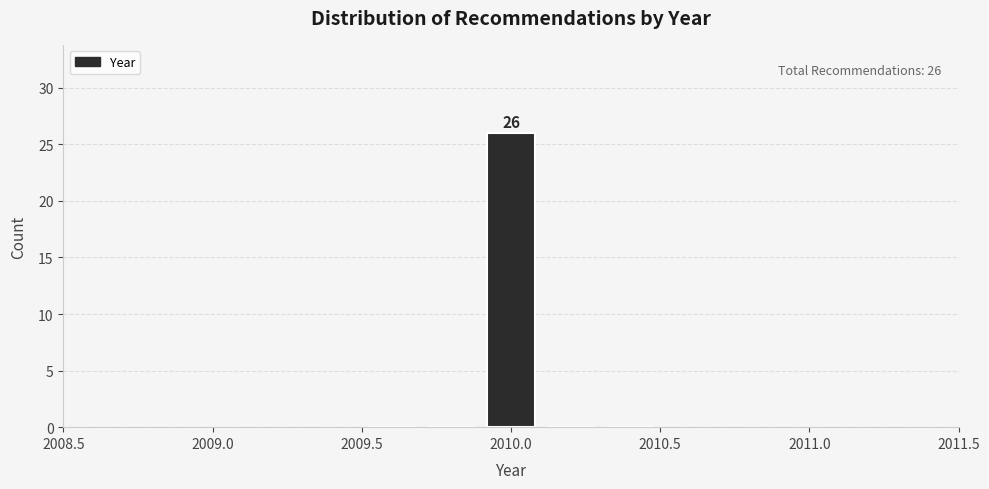

Which range on the x-axis has the tallest bar?

2009.9 to 2010.1